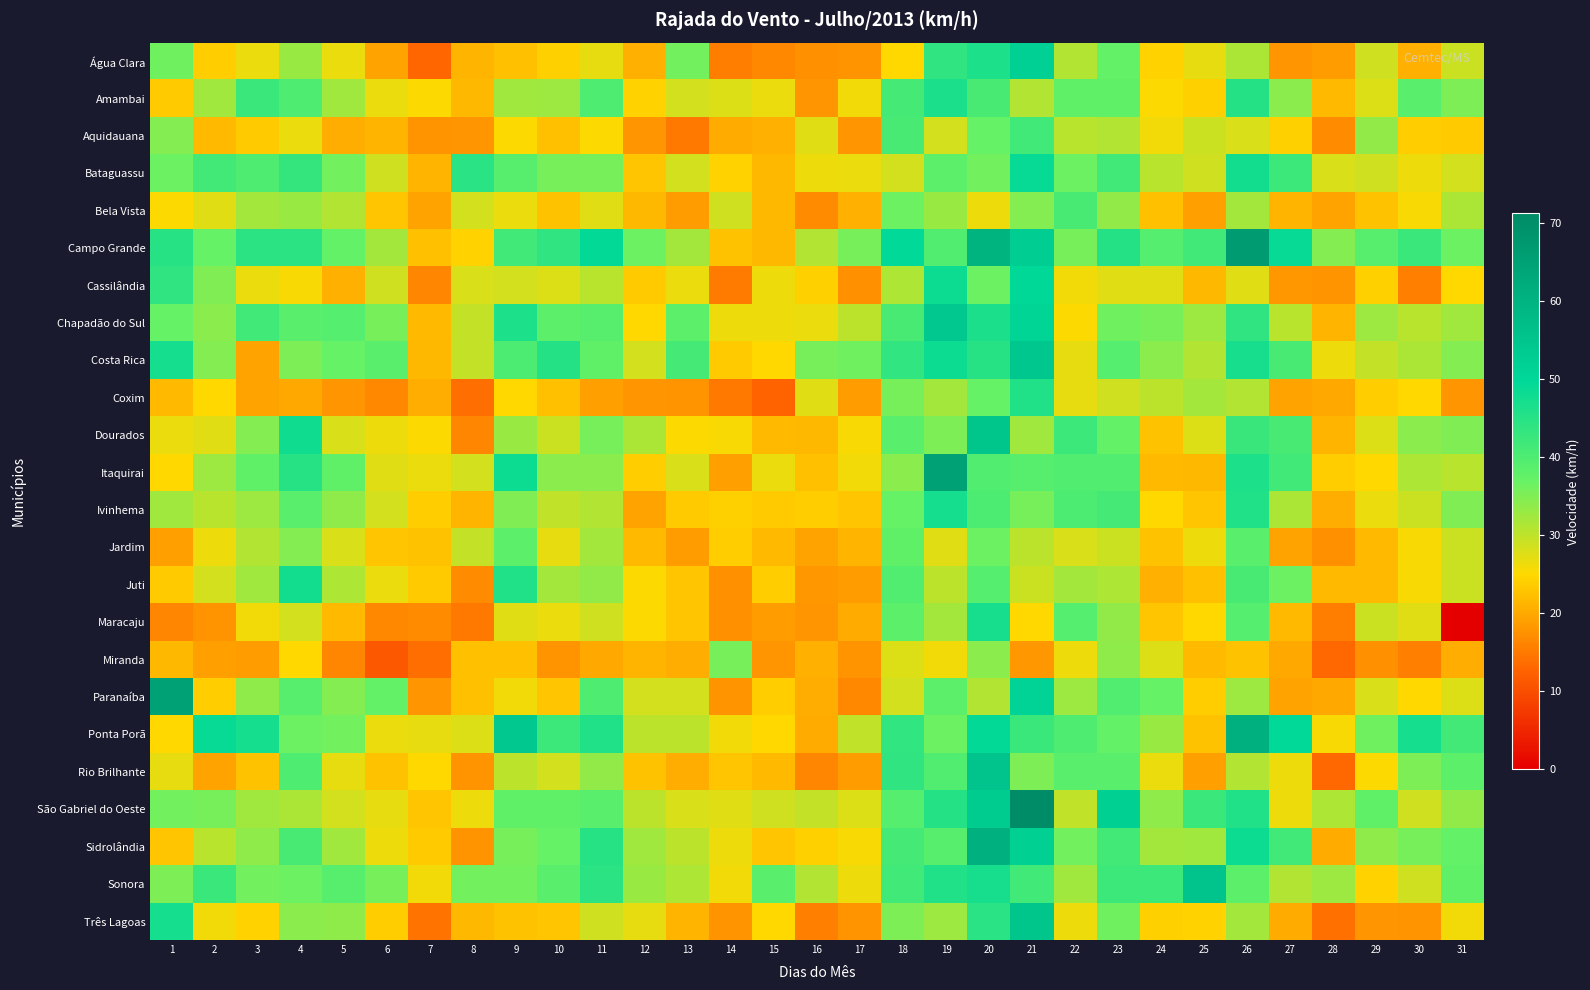

What is the spread (max minus min) of values at 22?

16.9